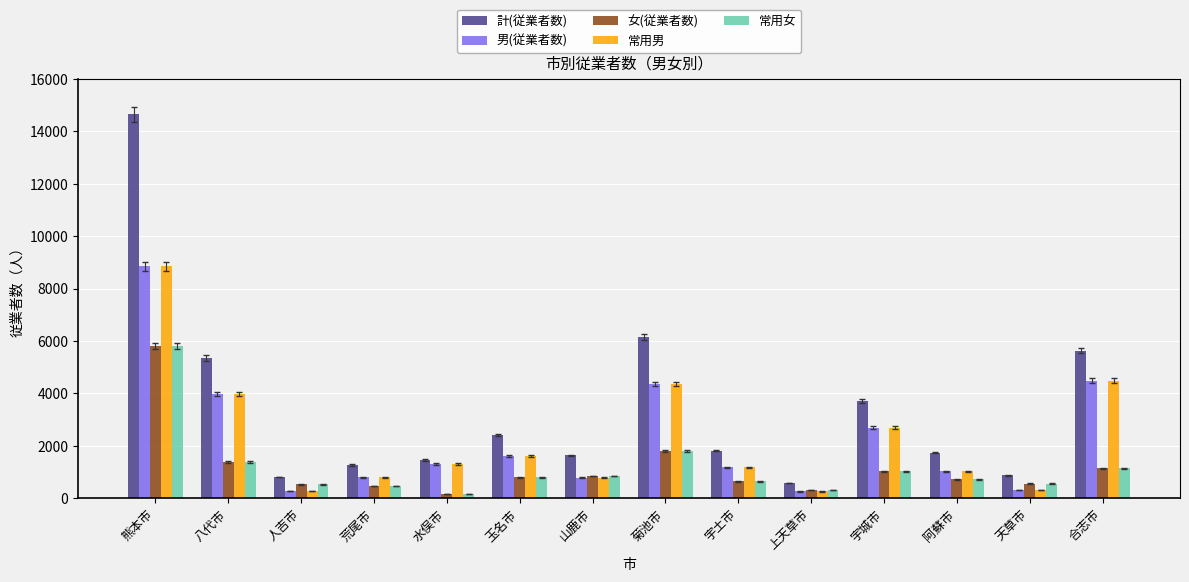

What is the greatest value displayed?

14654